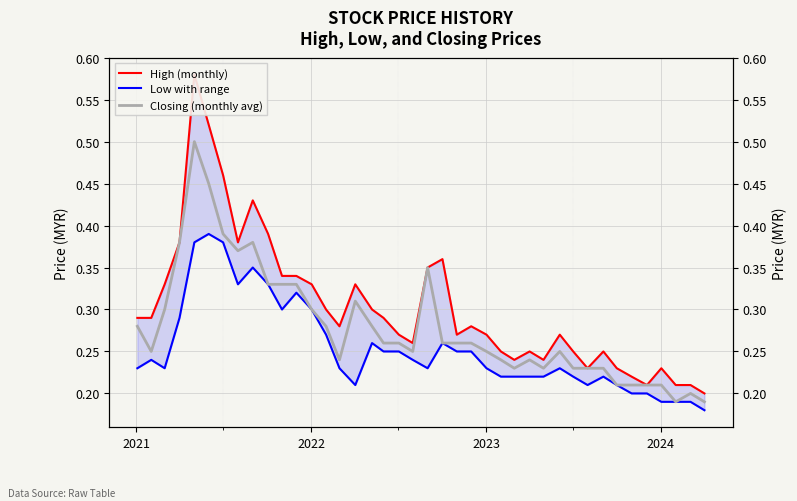

Is the value of Closing (monthly avg) at 39 greater than the value of Low with range at 10?

No